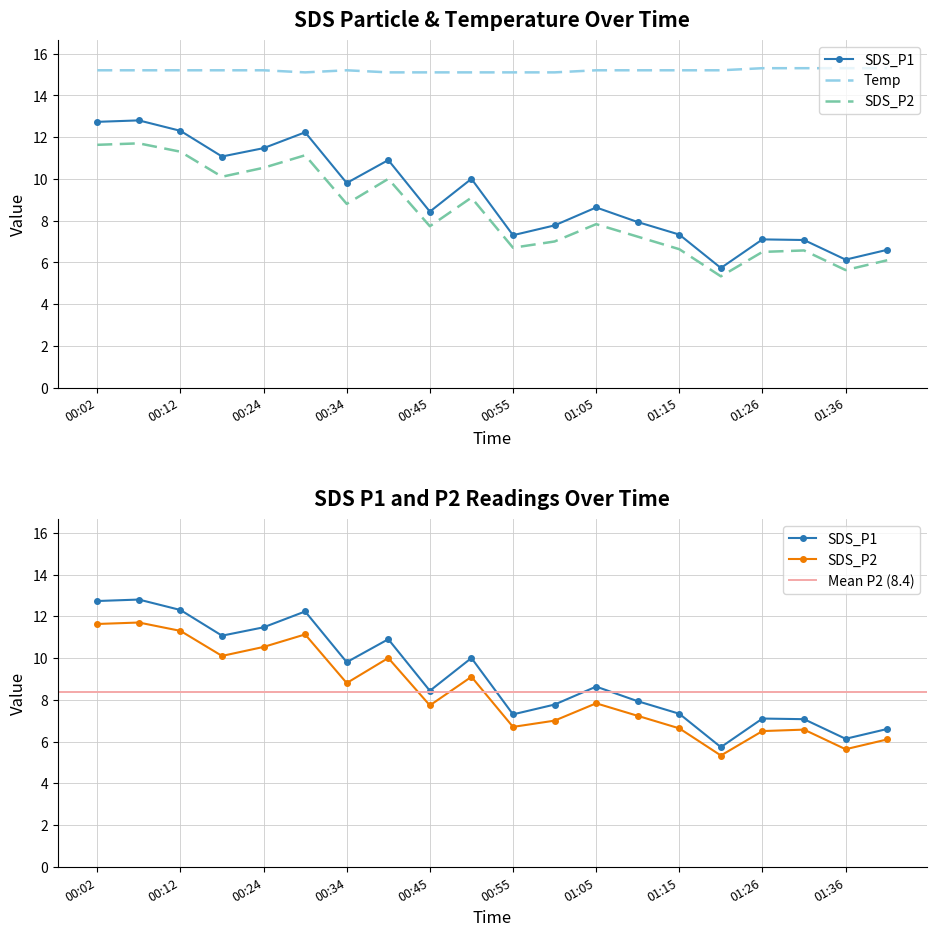

True or false: SDS_P2 has a value of 13.7 at 01:05.

False